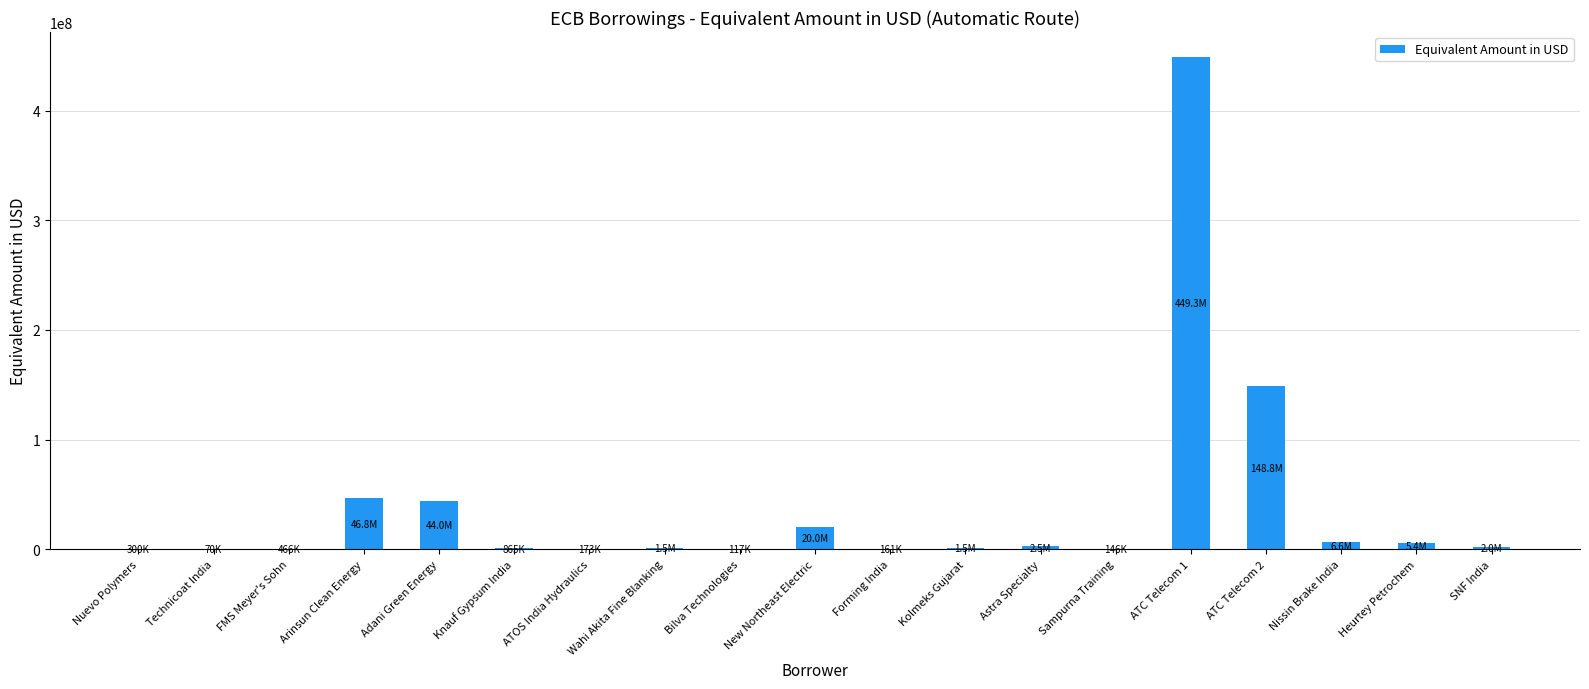

The value at Nissin Brake India is 6570992.3. True or false?

True